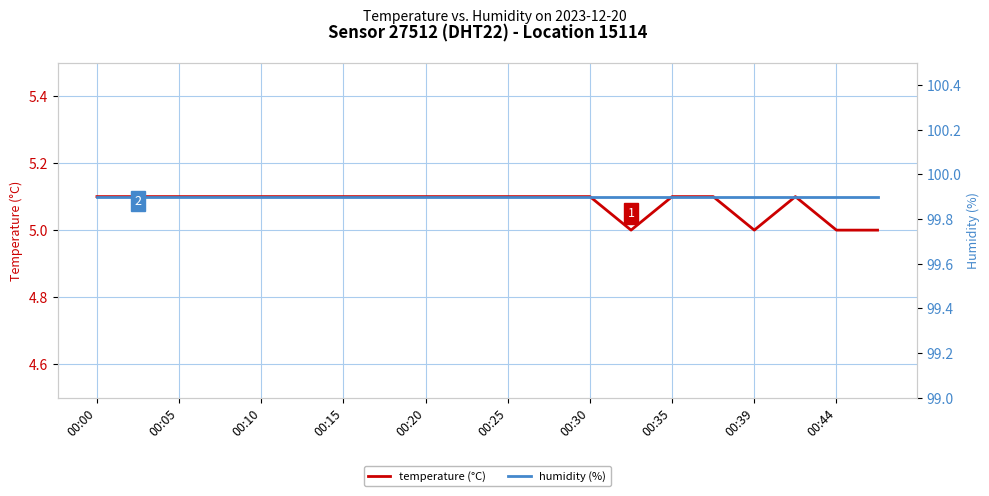

The temperature (°C) series shows 8.2 at 00:00. True or false?

False